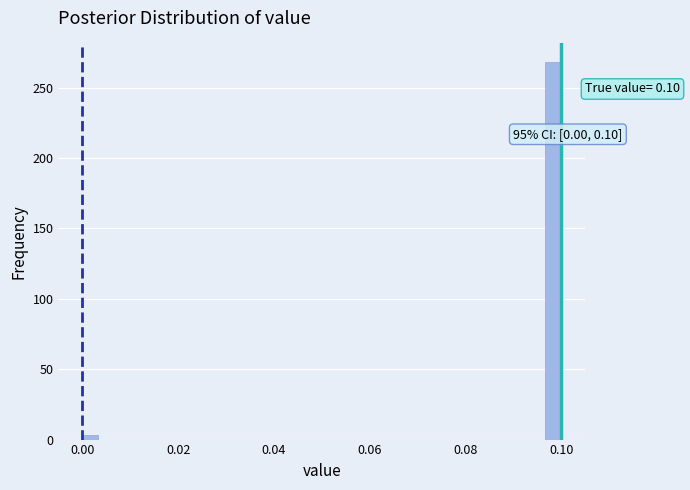

Read against the x-axis, roughly where is the centre of the tallest bar?

0.098